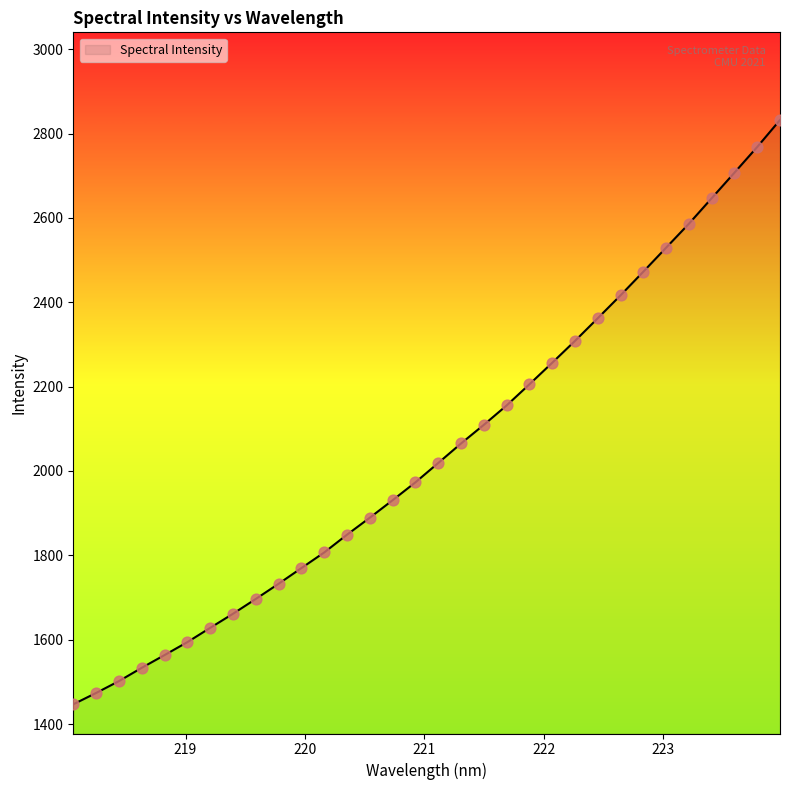

What is the greatest value displayed?

2832.3